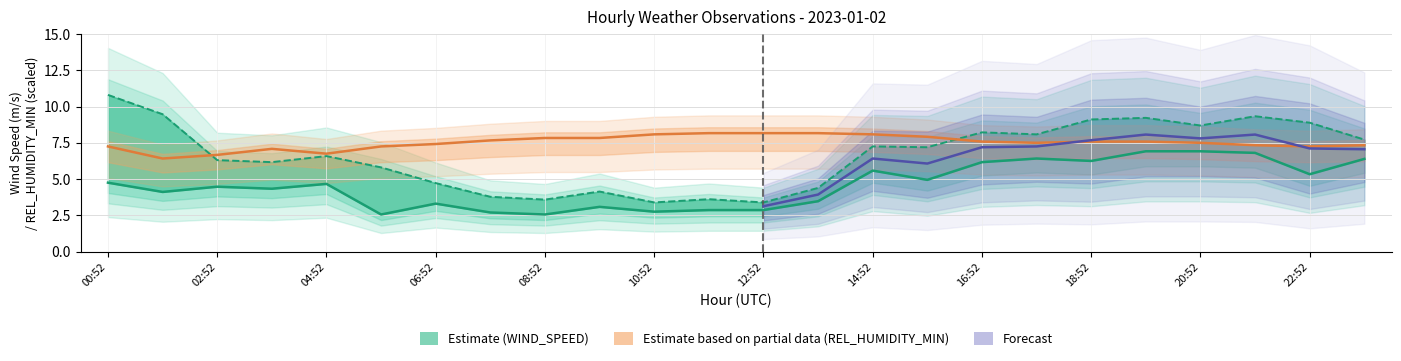

What is the difference between the highest and lowest values at 09:52?

4.8